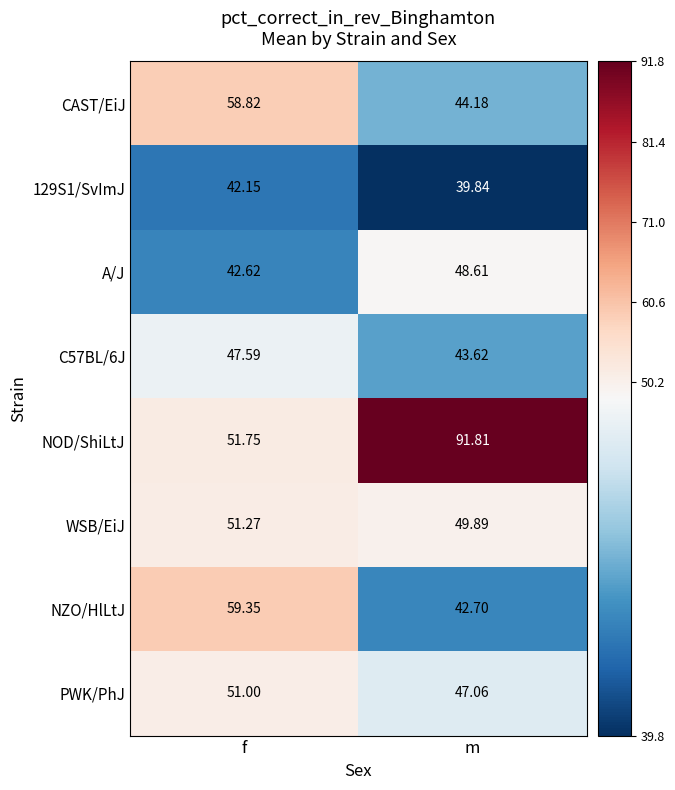

At which label does CAST/EiJ first exceed 58?

f